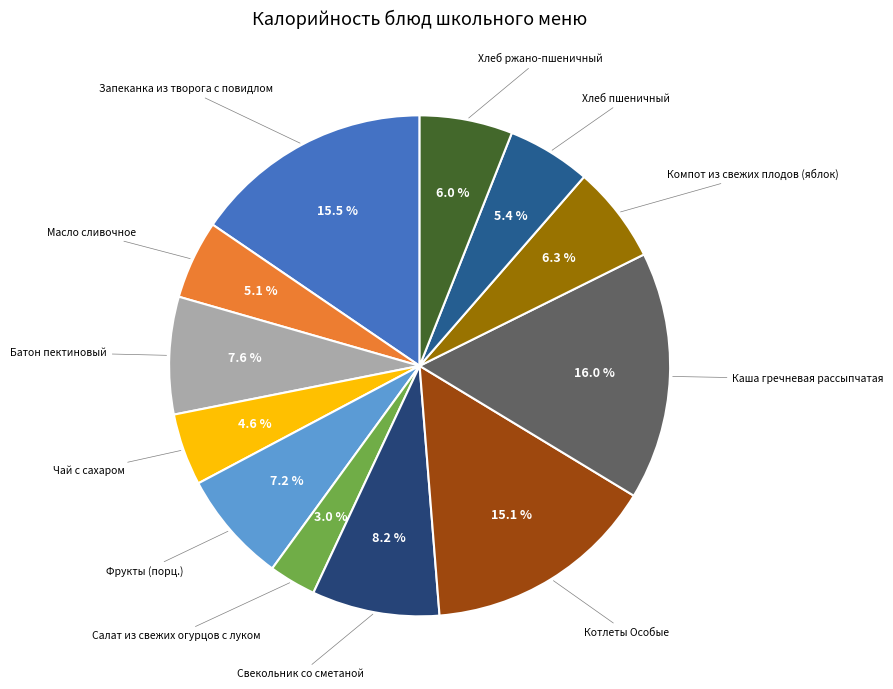

How many slices are in this pie chart?

12